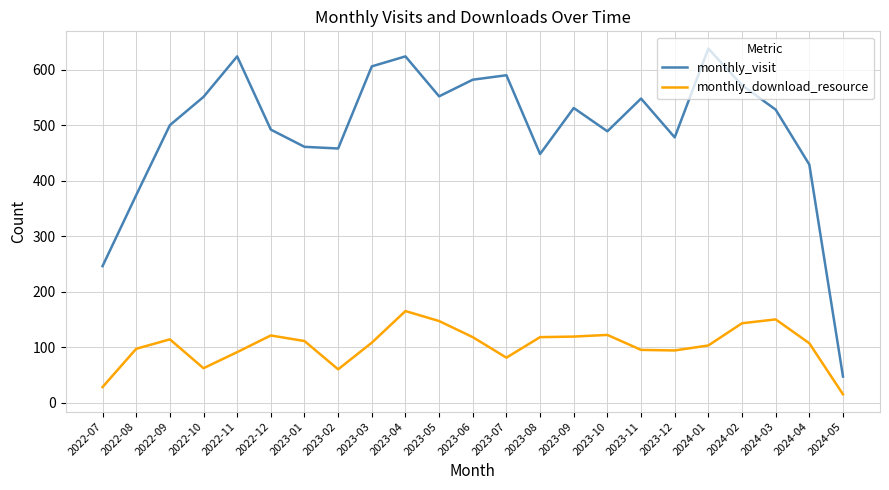

Rank the series at 2024-04 from lowest to highest value.

monthly_download_resource, monthly_visit